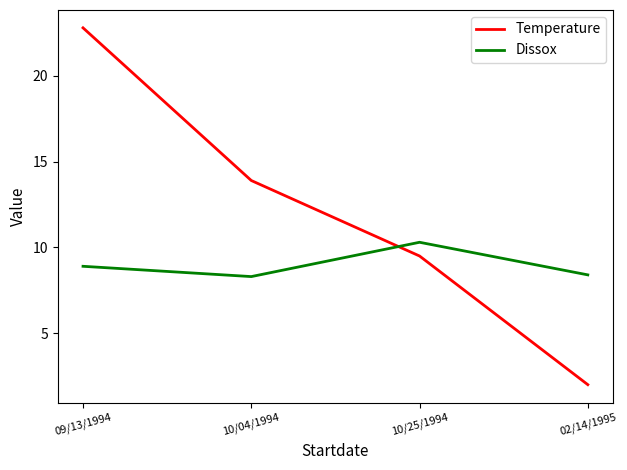

What is the maximum value shown in the chart?

22.8